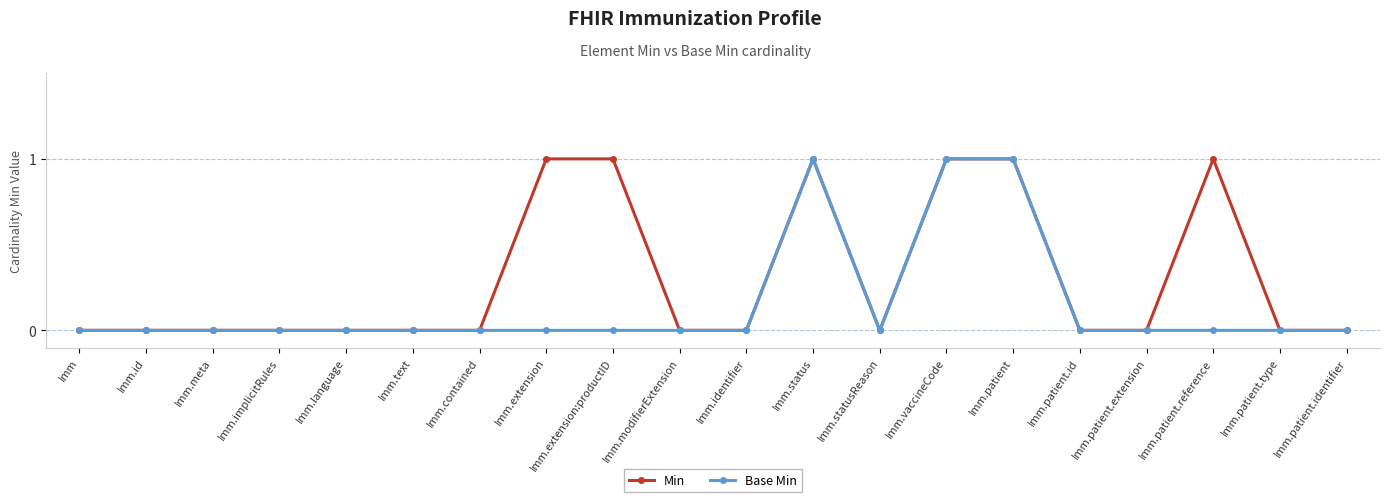

How many categories are shown in the chart?

20